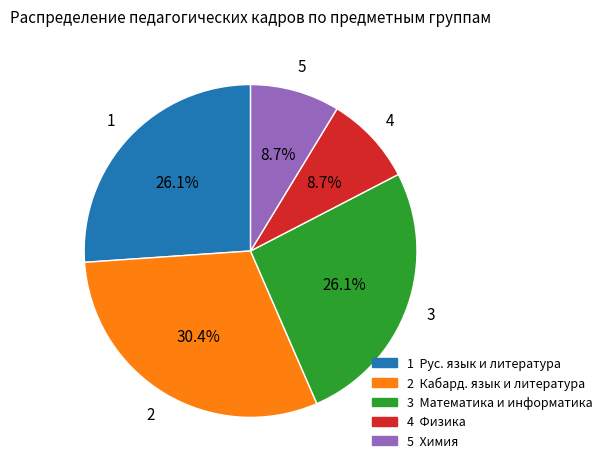

Is 3 the majority of the pie?

No